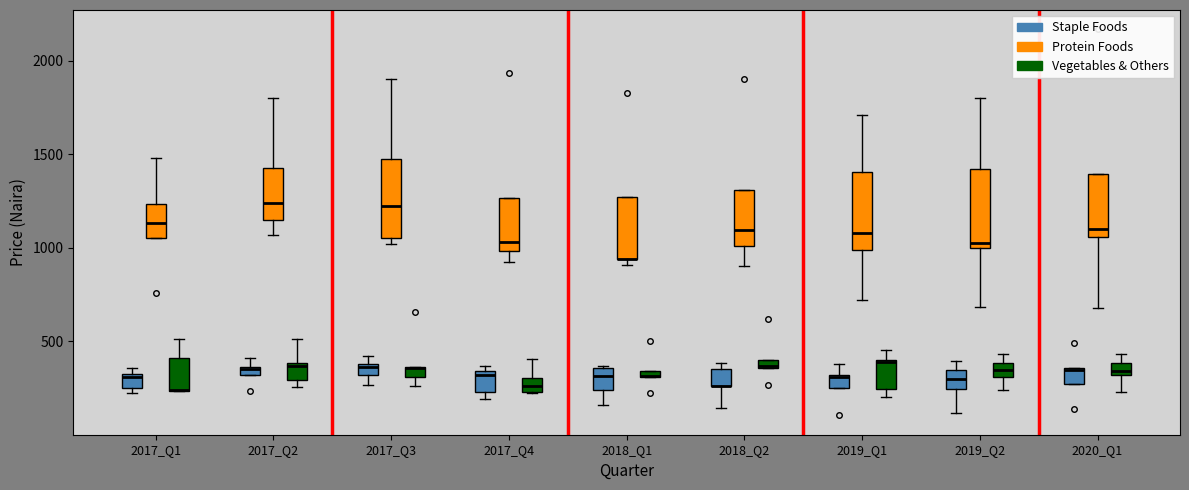

Where is the upper edge of the box for 2017_Q2 (Staple Foods) on the y-axis? The values are not printed on the chart, so give them approximately, as read against the axis.

350